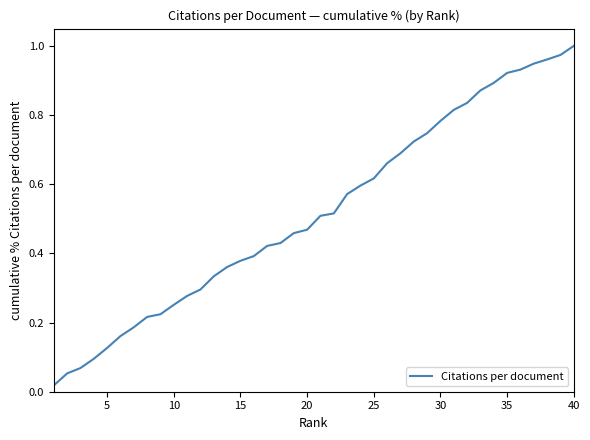

How many lines are shown in the chart?

1